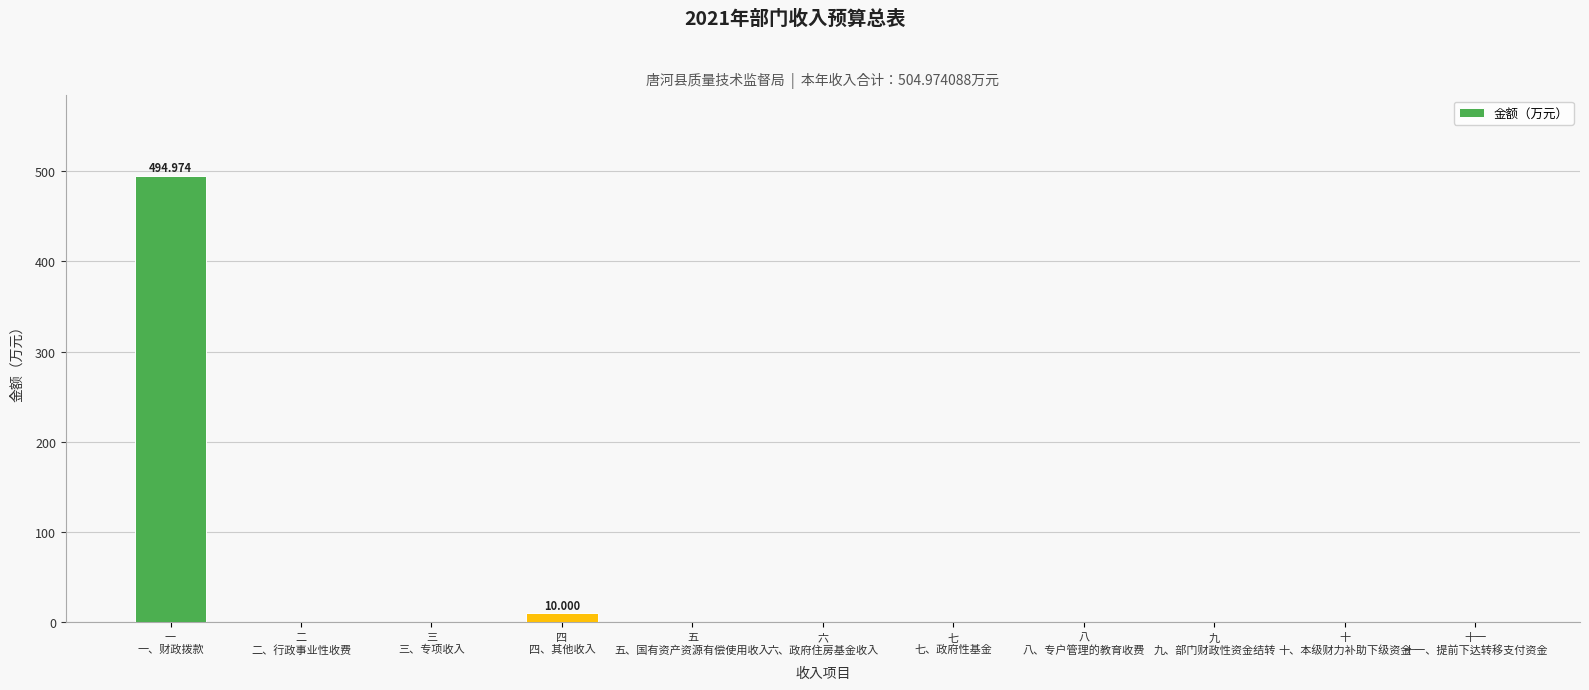

The value at 二
二、行政事业性收费 is -169.9. True or false?

False